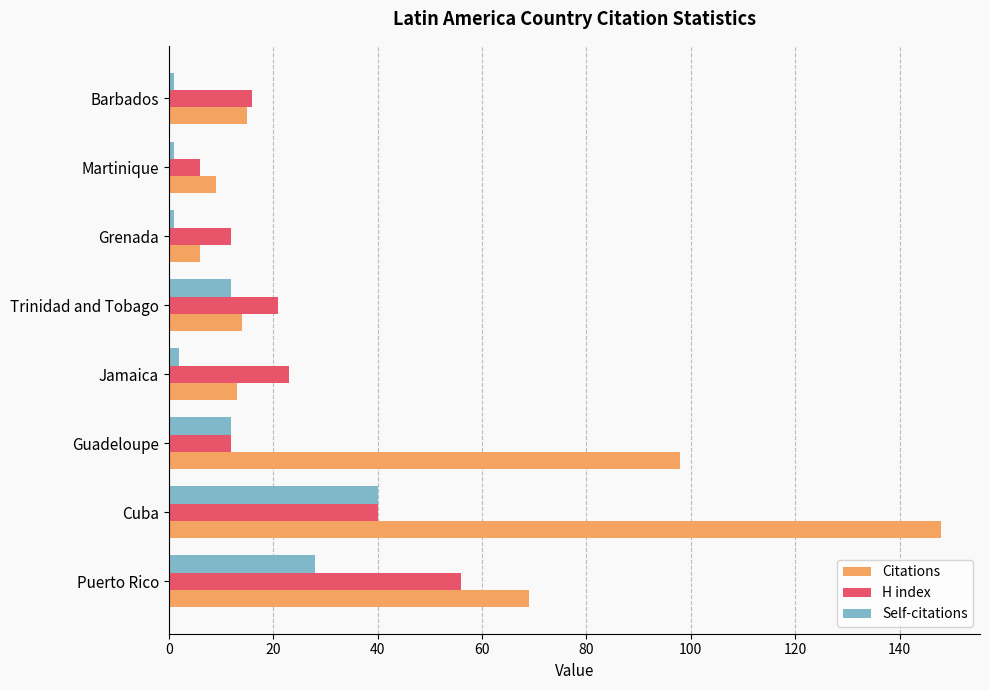

List the series in order of their overall mean, highest first.

Citations, H index, Self-citations